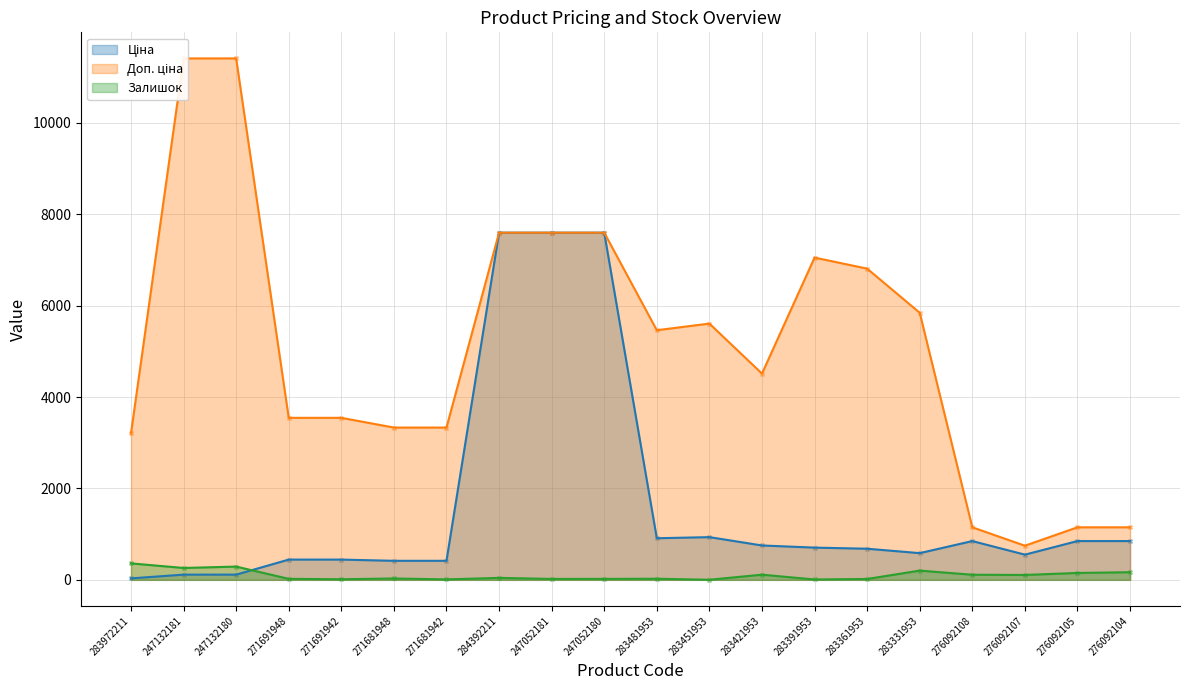

Which series has the largest total across all categories?

Доп. ціна